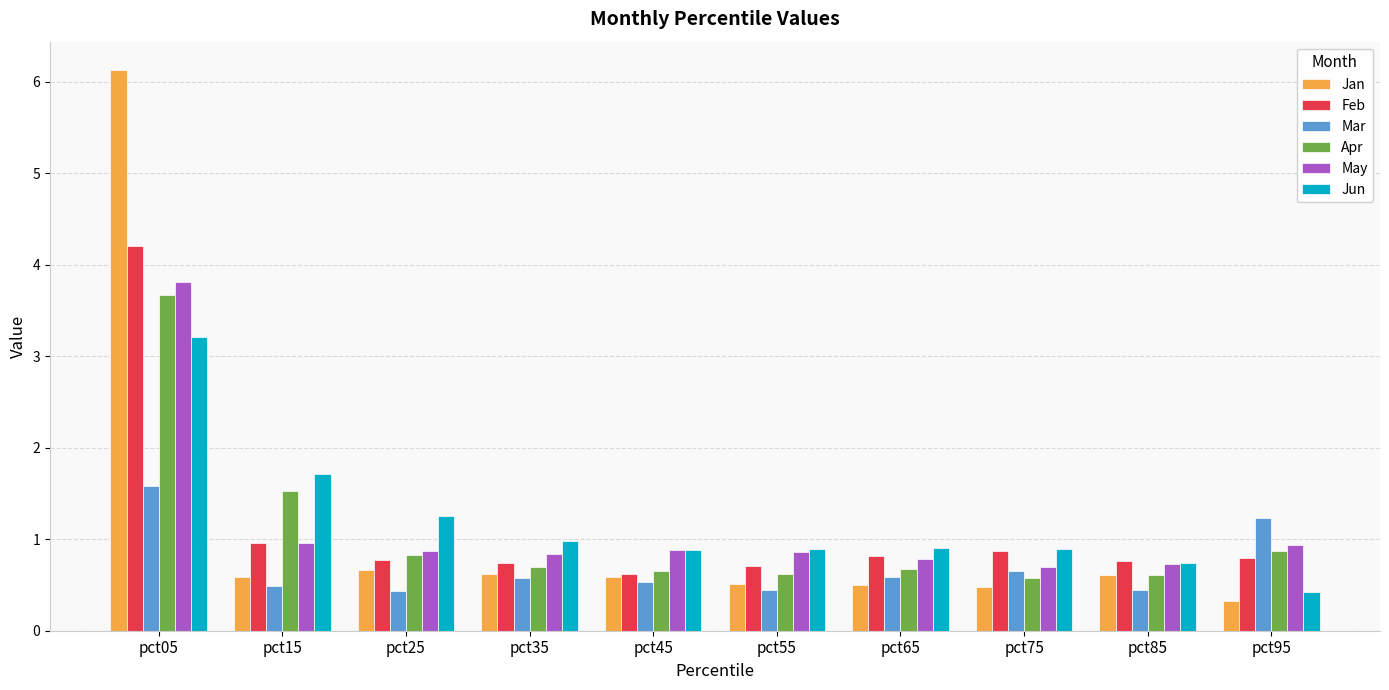

Which category has the highest value across all series?

pct05